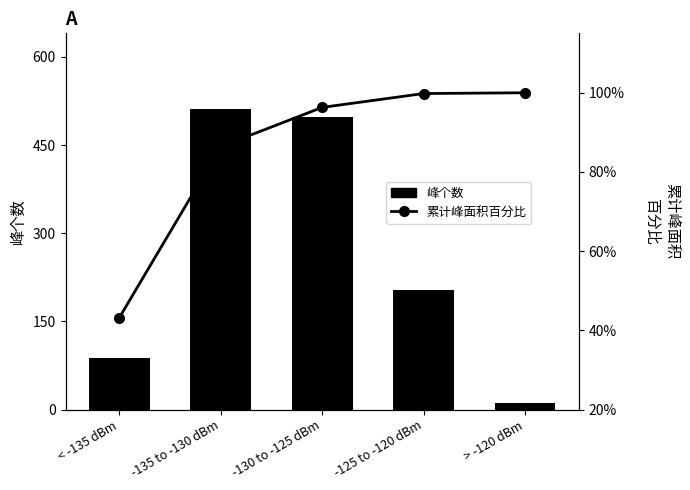

Where is 累计峰面积百分比 nearest to the value 71?

-135 to -130 dBm